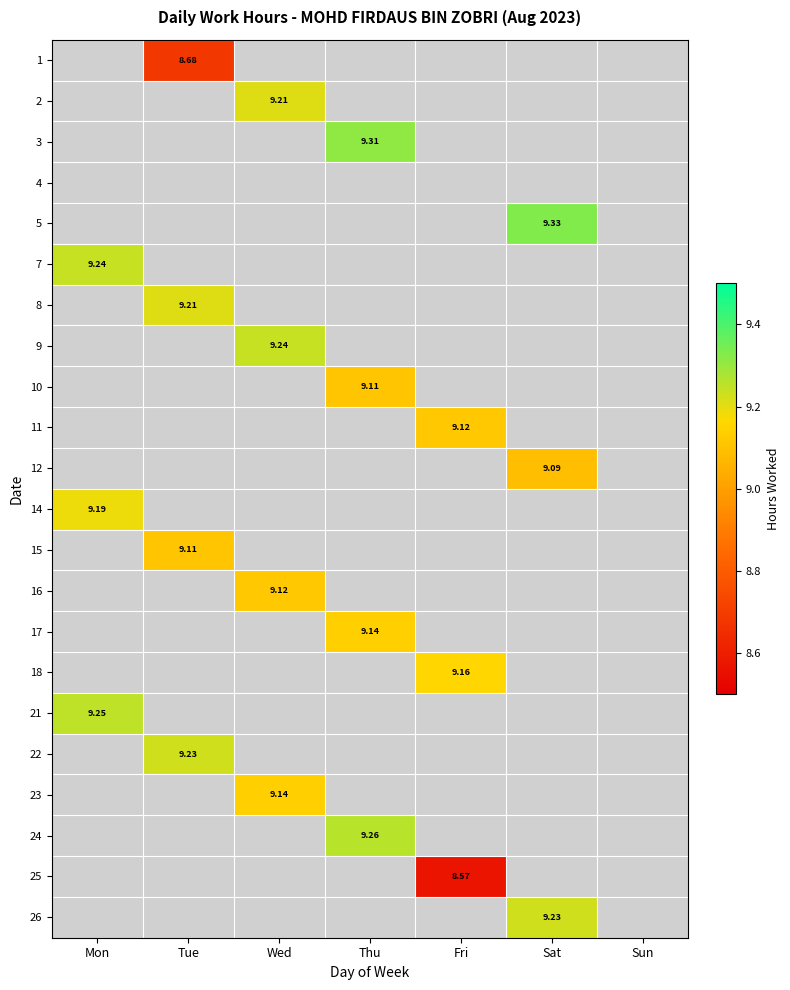

At which label is 7 closest to 9?

Mon